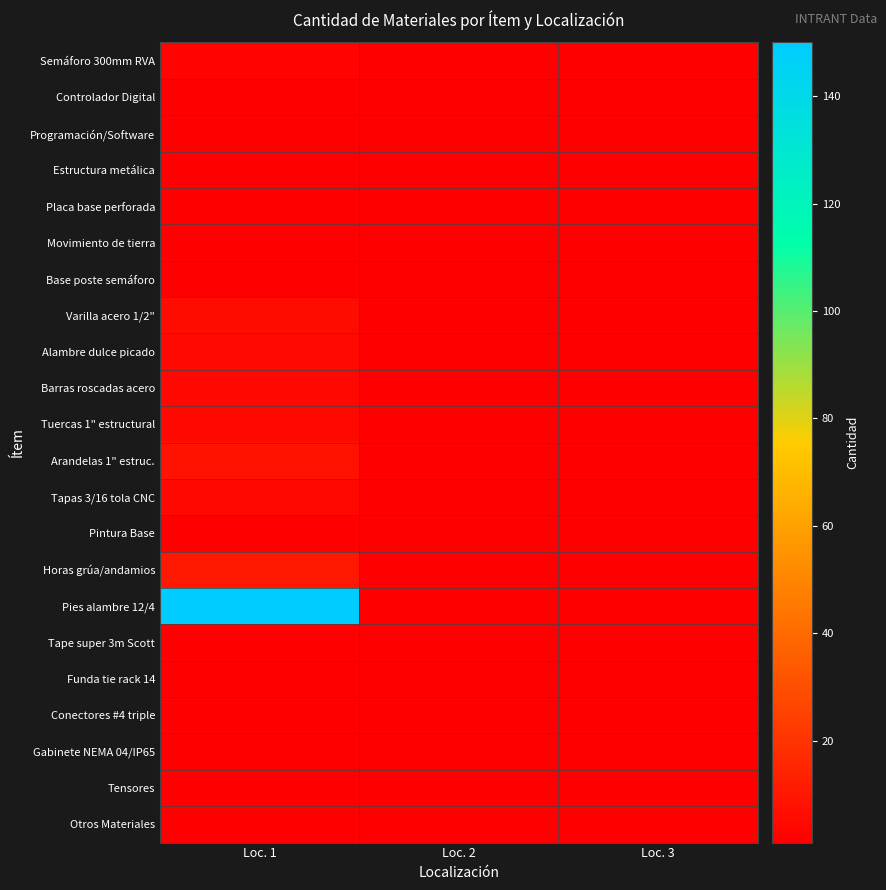

Rank the series by their maximum value, from lowest to highest.

Controlador Digital, Programación/Software, Estructura metálica, Placa base perforada, Movimiento de tierra, Pintura Base, Tape super 3m Scott, Funda tie rack 14, Conectores #4 triple, Gabinete NEMA 04/IP65, Tensores, Otros Materiales, Base poste semáforo, Semáforo 300mm RVA, Barras roscadas acero, Tuercas 1" estructural, Tapas 3/16 tola CNC, Alambre dulce picado, Varilla acero 1/2", Arandelas 1" estruc., Horas grúa/andamios, Pies alambre 12/4